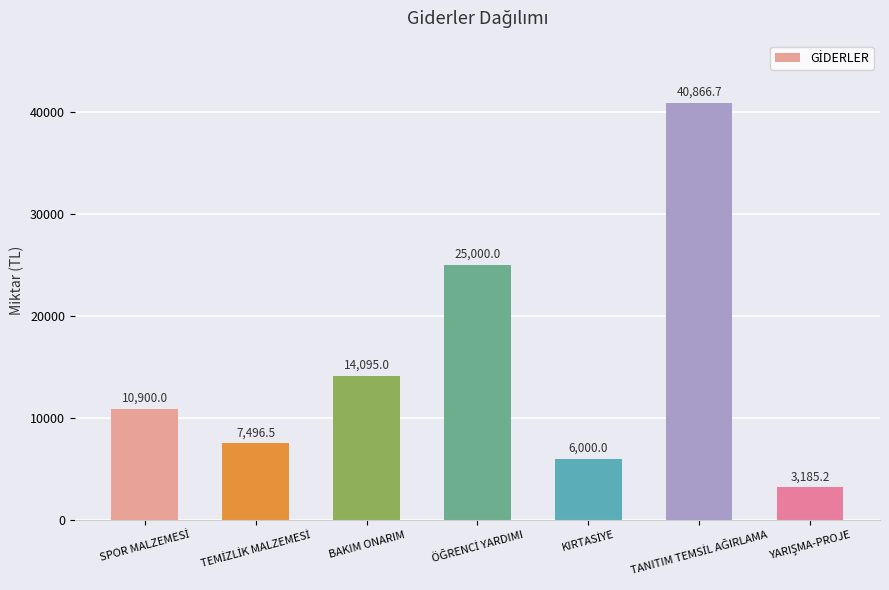

What is the label of the 3rd bar from the left?

BAKIM ONARIM